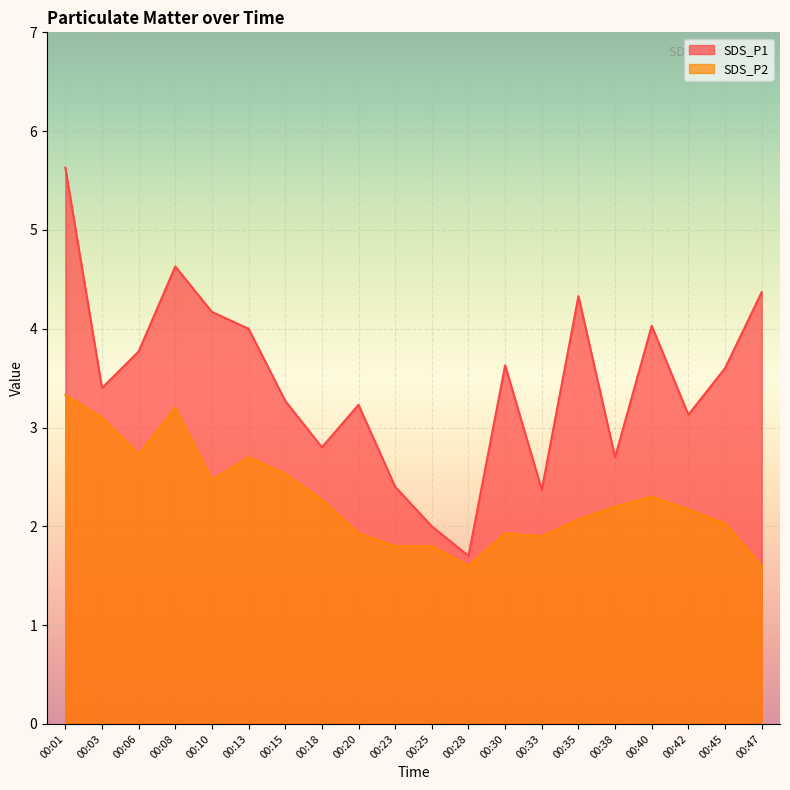

Rank the categories by SDS_P2 value from lowest to highest.

00:28, 00:47, 00:23, 00:25, 00:33, 00:20, 00:30, 00:45, 00:35, 00:42, 00:38, 00:18, 00:40, 00:10, 00:15, 00:13, 00:06, 00:03, 00:08, 00:01